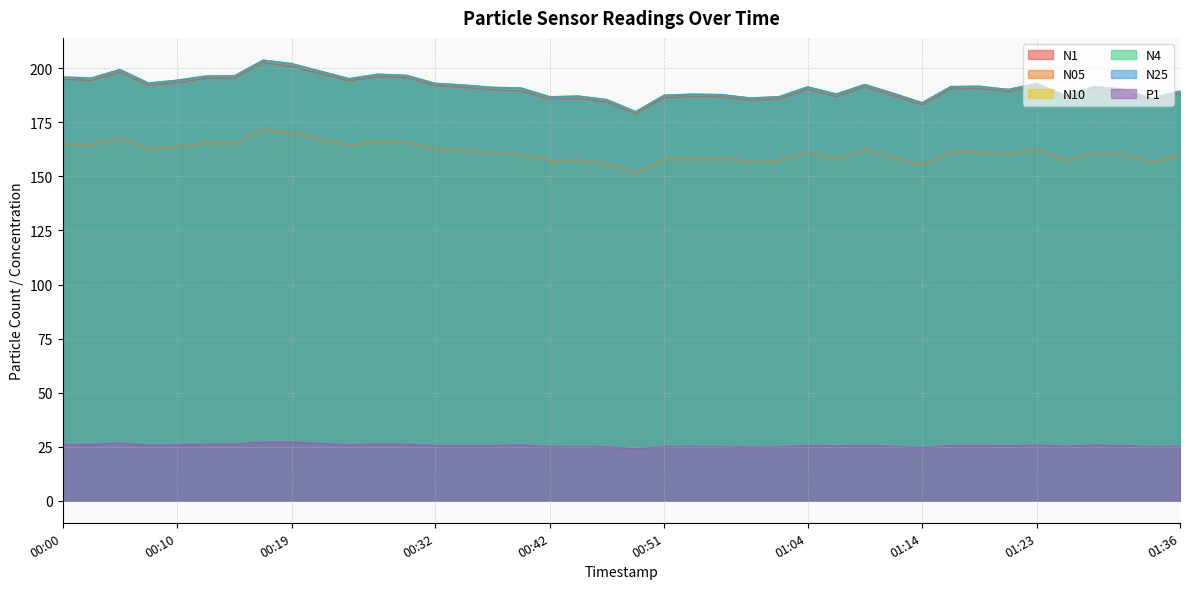

How many interior local peaks does the N4 series have?

10